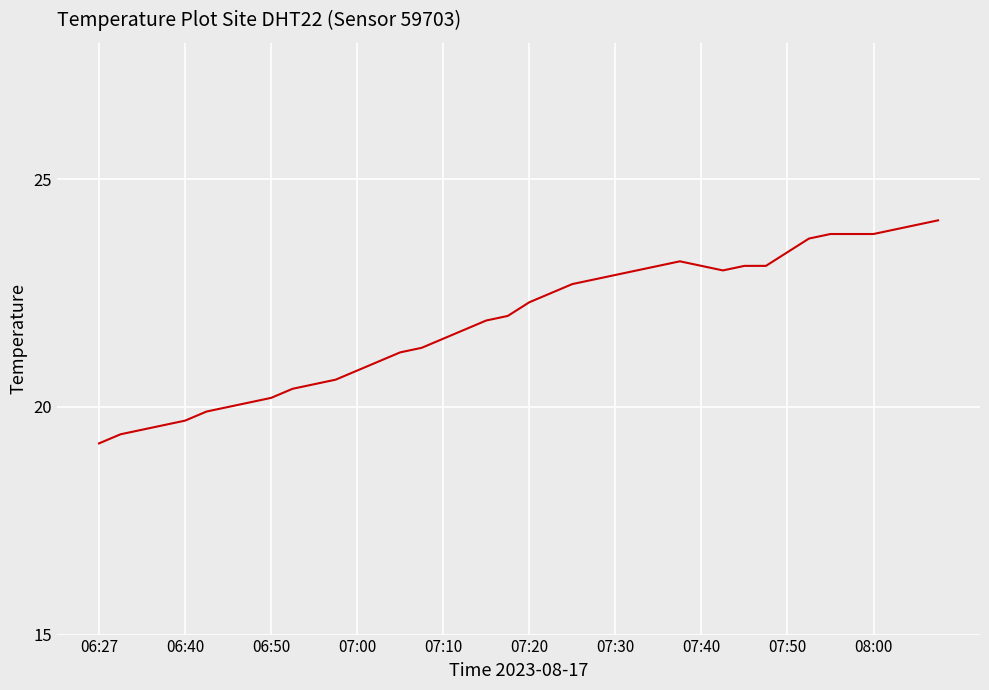

What is the smallest value displayed?

19.2